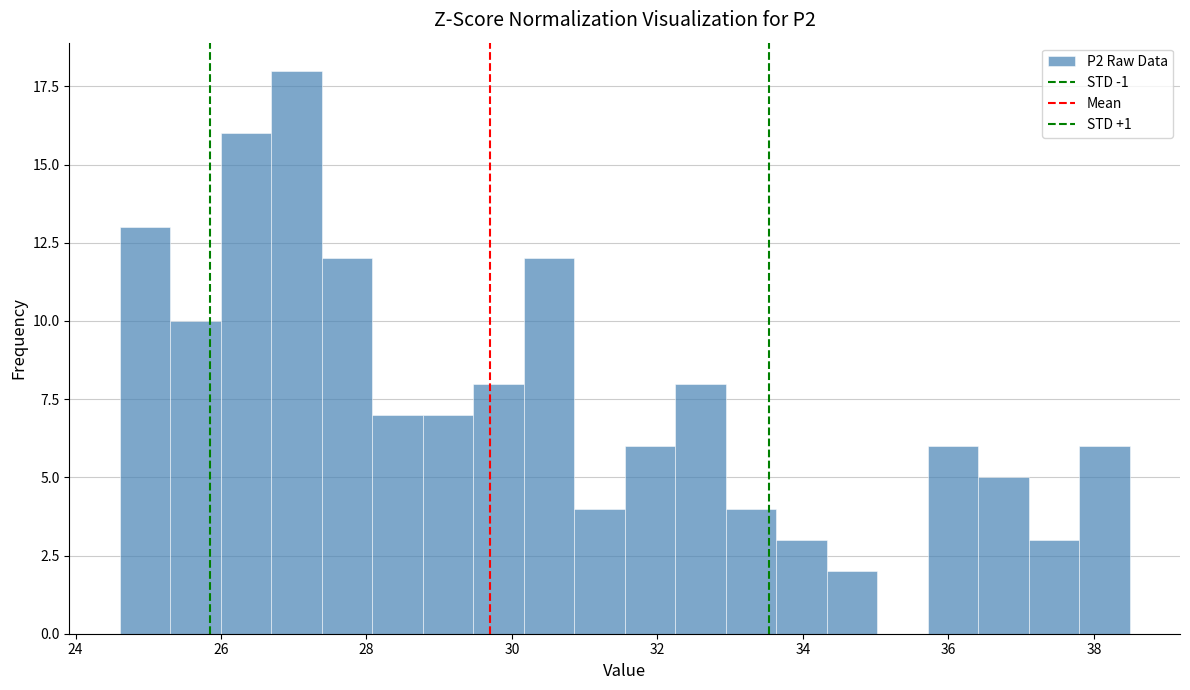

Read against the x-axis, roughly where is the centre of the tallest bar?

27.0